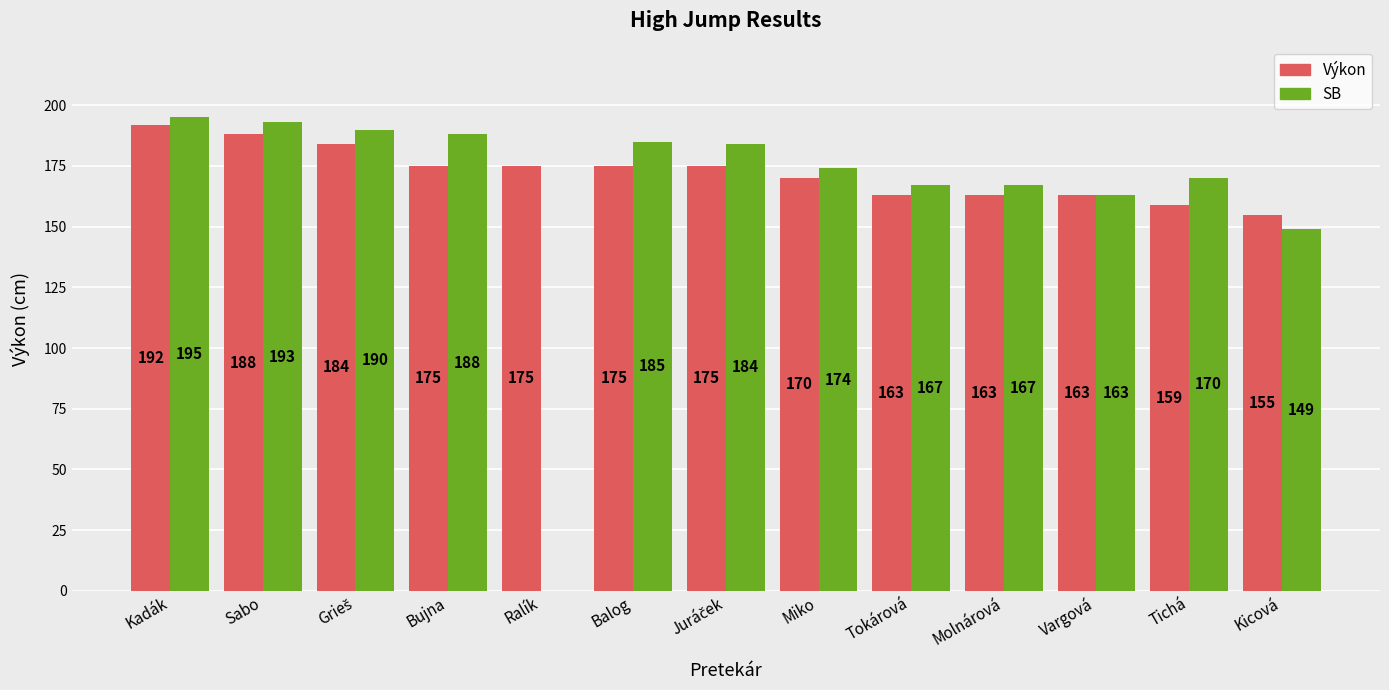

How many distinct data groups are displayed?

2